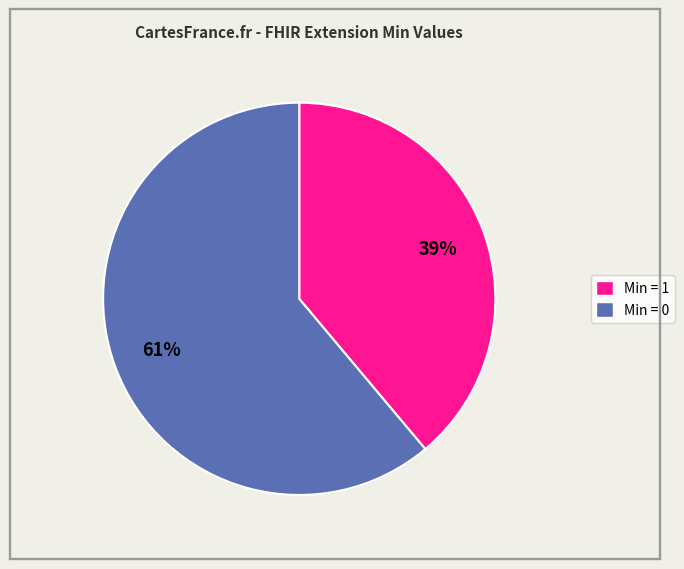

Does any single category account for the majority?

Yes